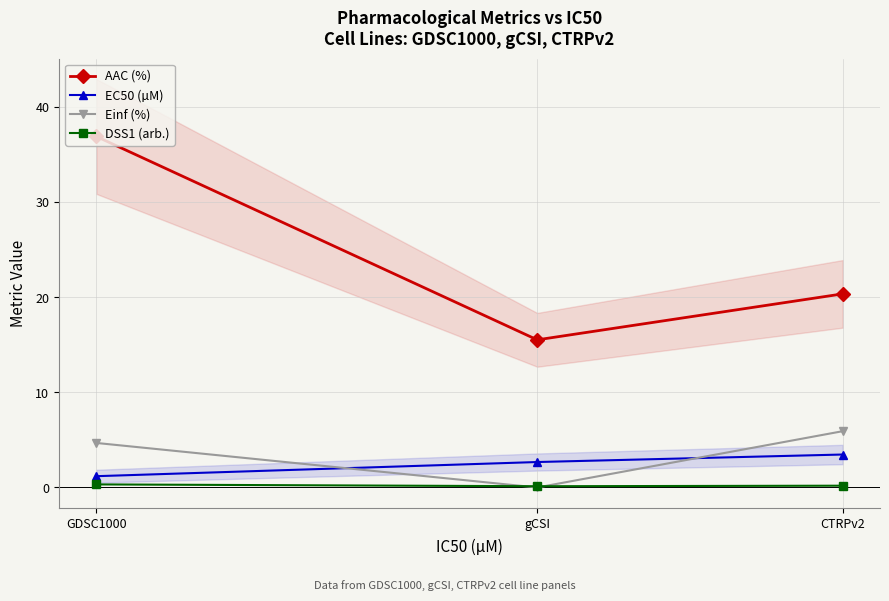

How many data points in AAC (%) are above 20?

2